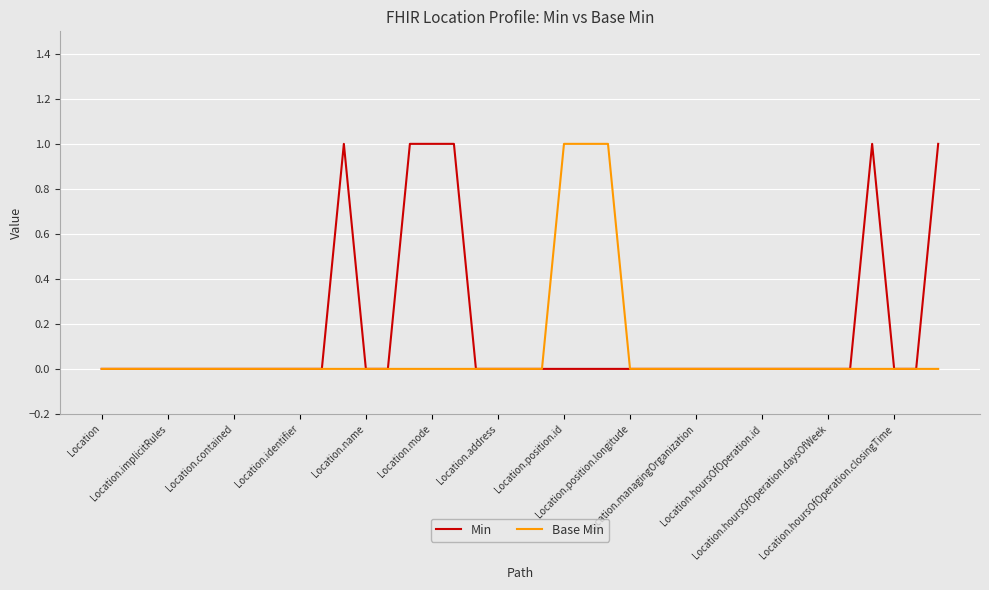

Which series has the largest total across all categories?

Min